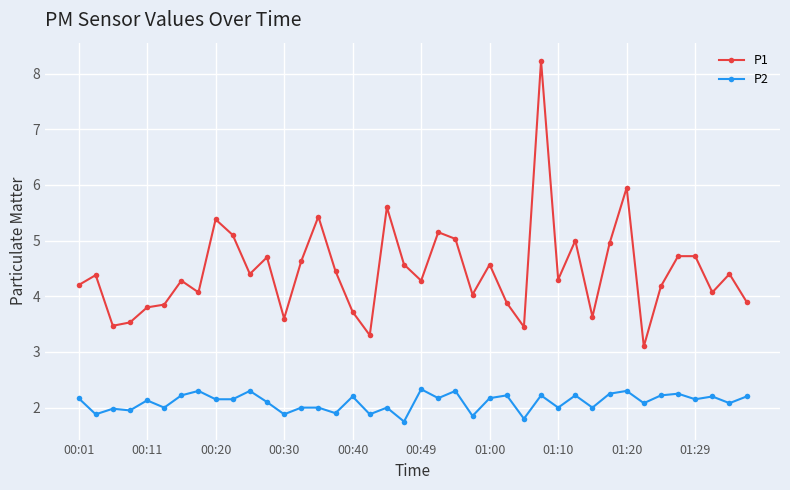

True or false: P1 and P2 intersect in this chart.

False